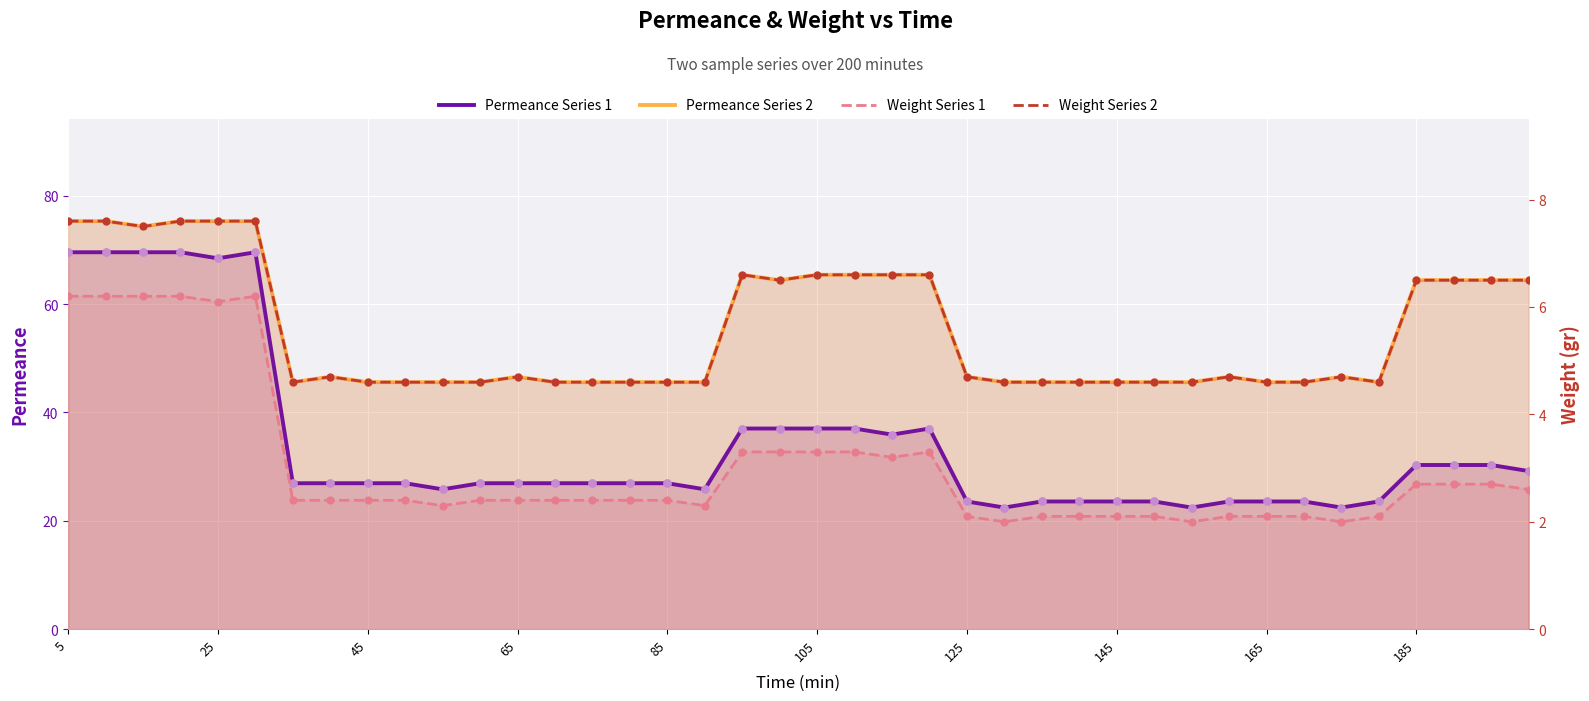

Which series has the widest spread of Y values?

Permeance Series 1